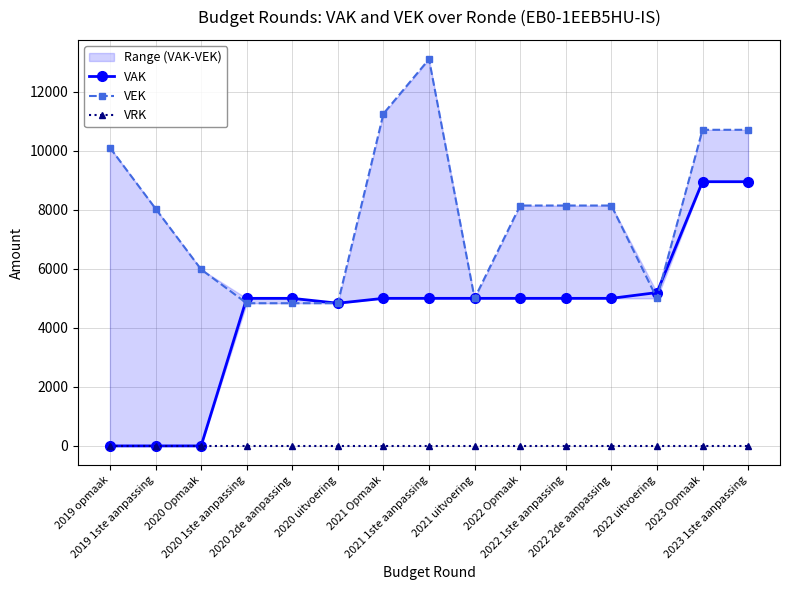

How many series are shown in this chart?

3